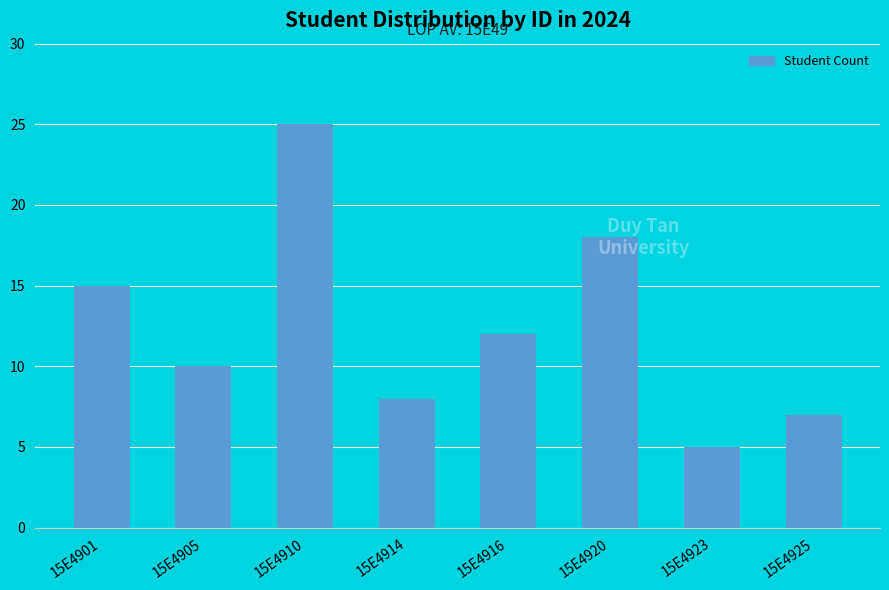

True or false: the data shows 7 at 15E4901.

False